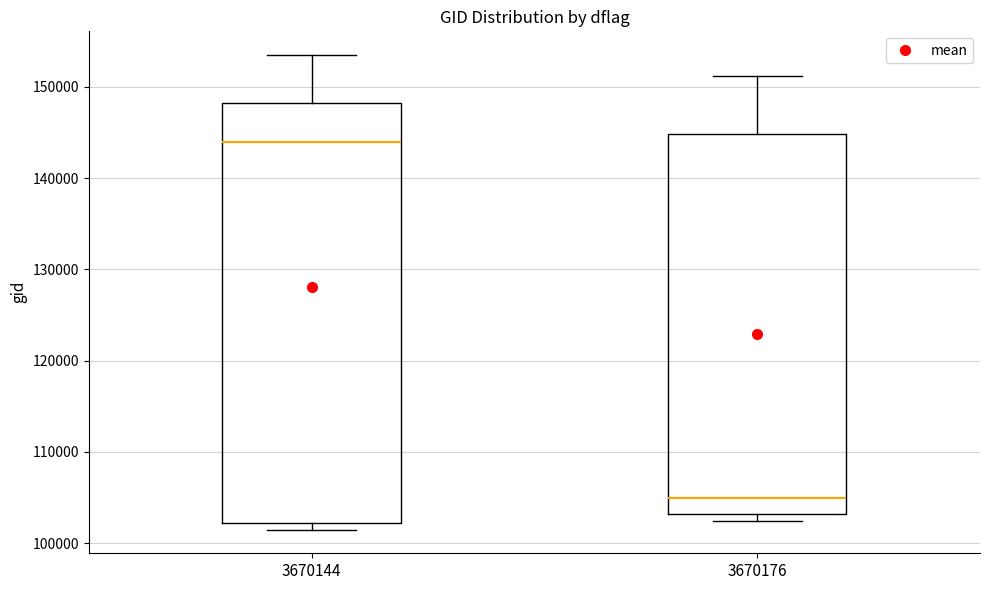

Where is the lower edge of the box at x = 3670176 on the y-axis? The values are not printed on the chart, so give them approximately, as read against the axis.

103000